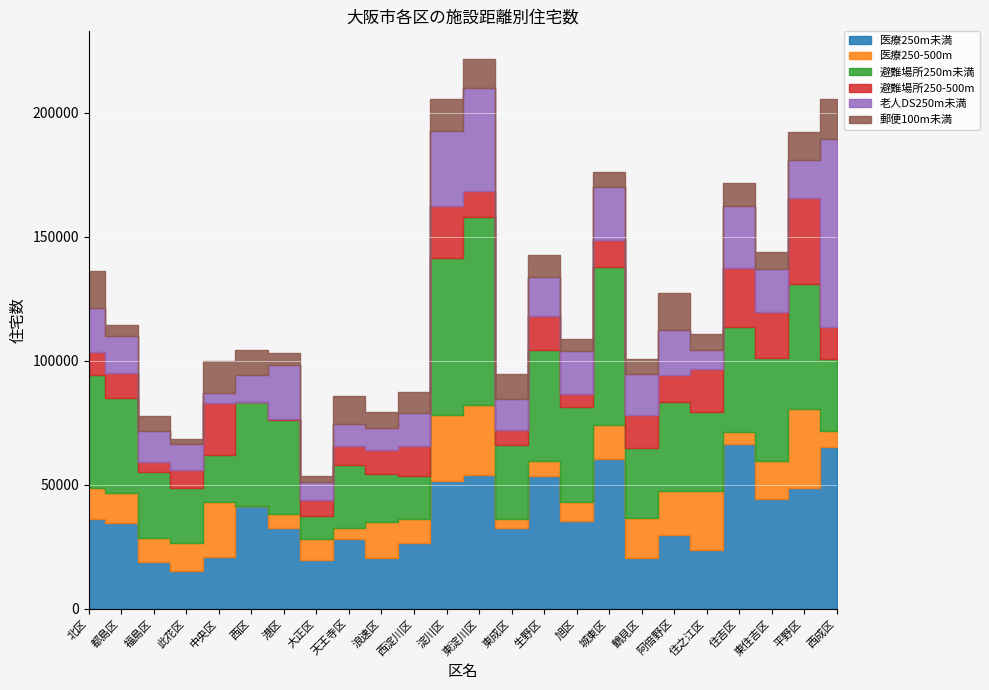

What is the total value across all series at 中央区?

99770